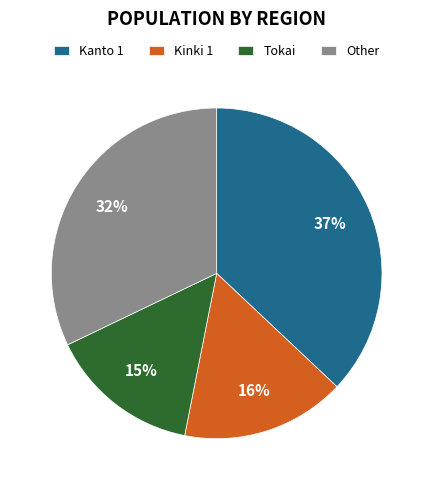

Count the number of slices in the pie.

4